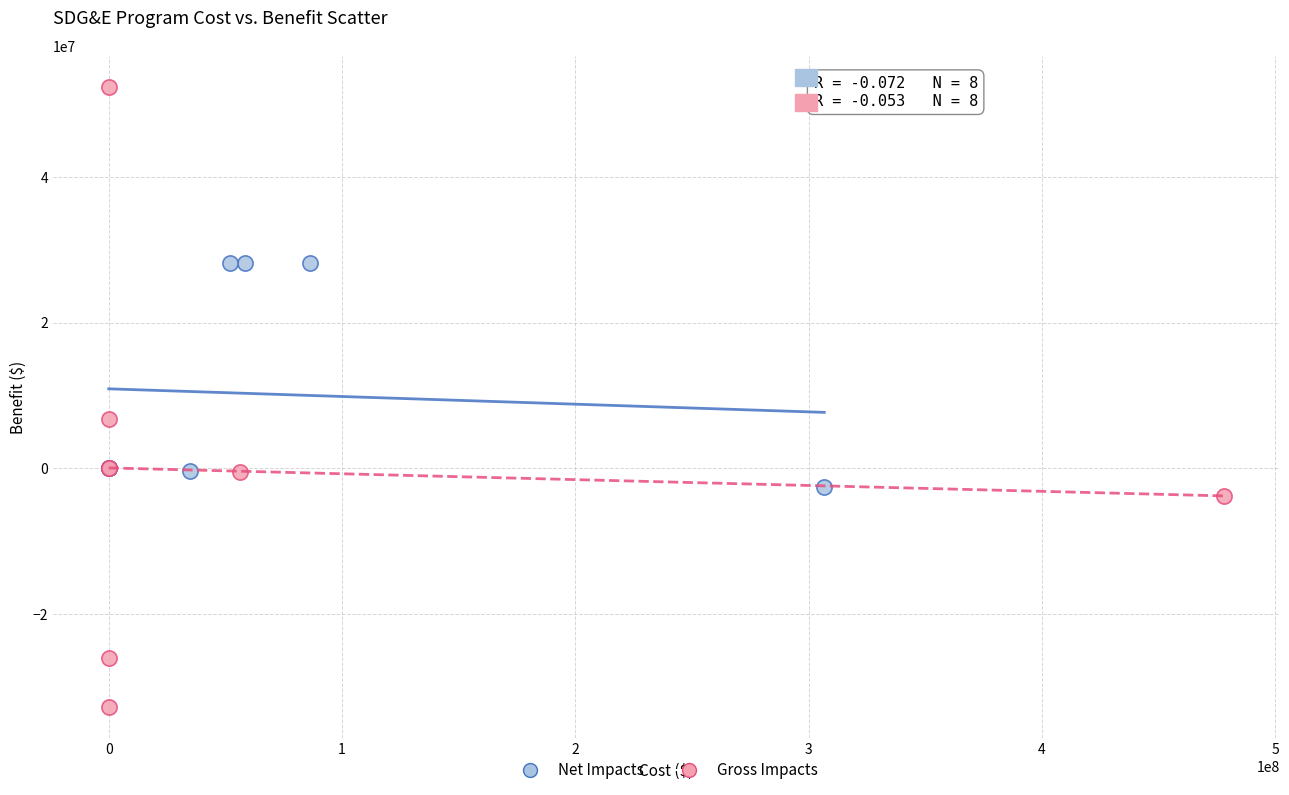

Which series contains the highest Y value?

Gross Impacts